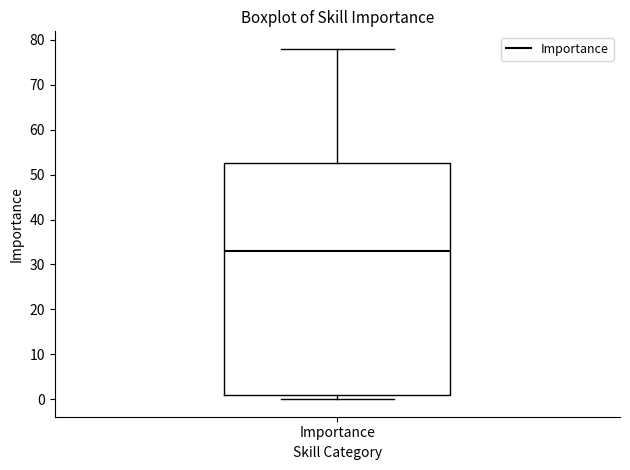

Where is the lower edge of the box for Importance on the y-axis? The values are not printed on the chart, so give them approximately, as read against the axis.

1